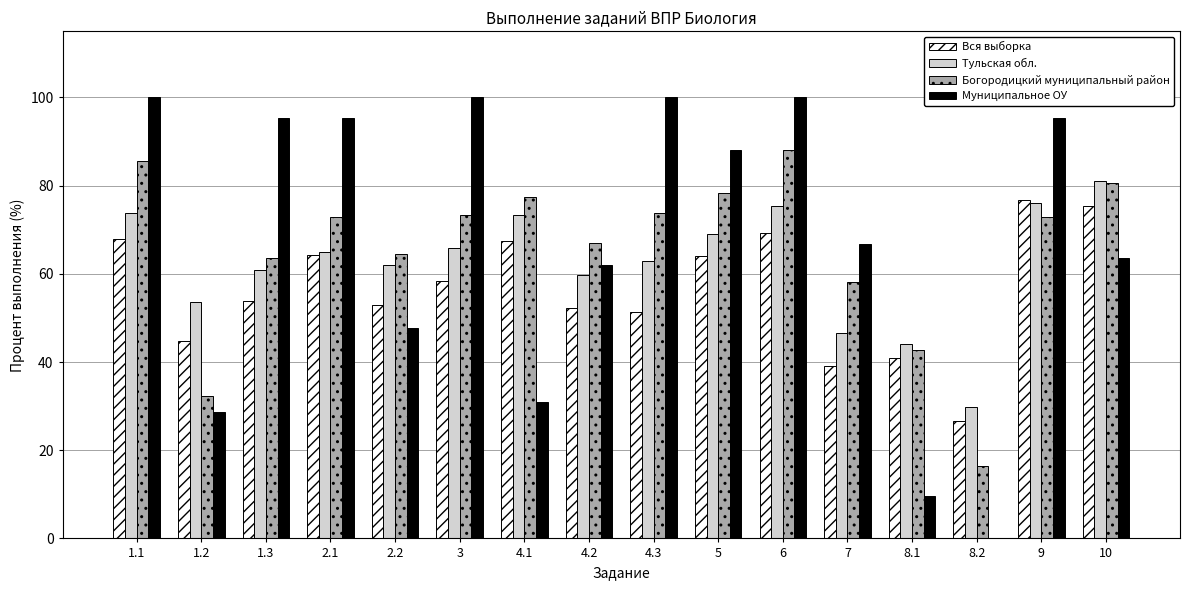

True or false: Богородицкий муниципальный район has a value of 44.3 at 1.2.

False